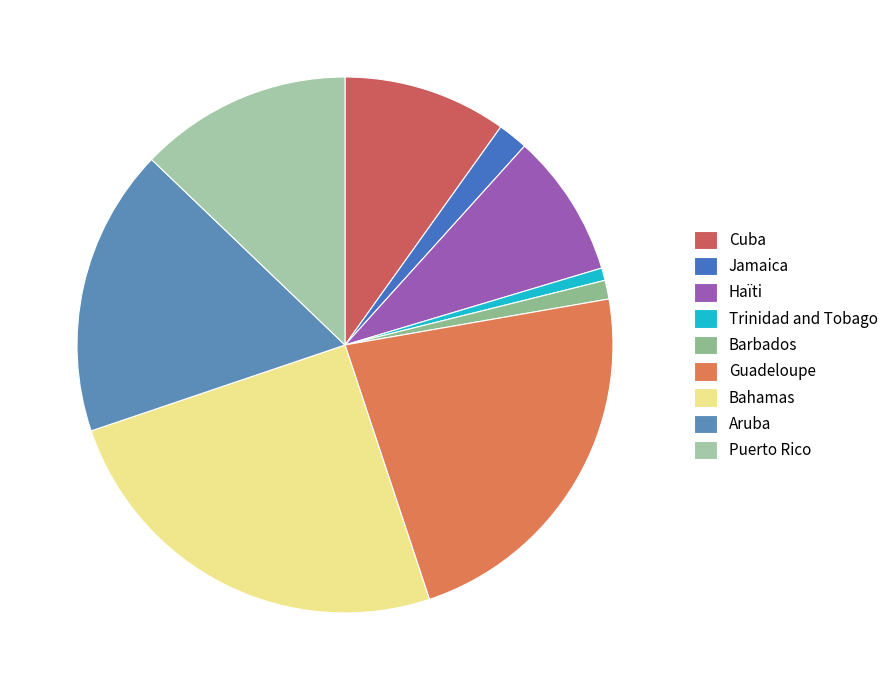

True or false: Guadeloupe accounts for 34% of the total.

False